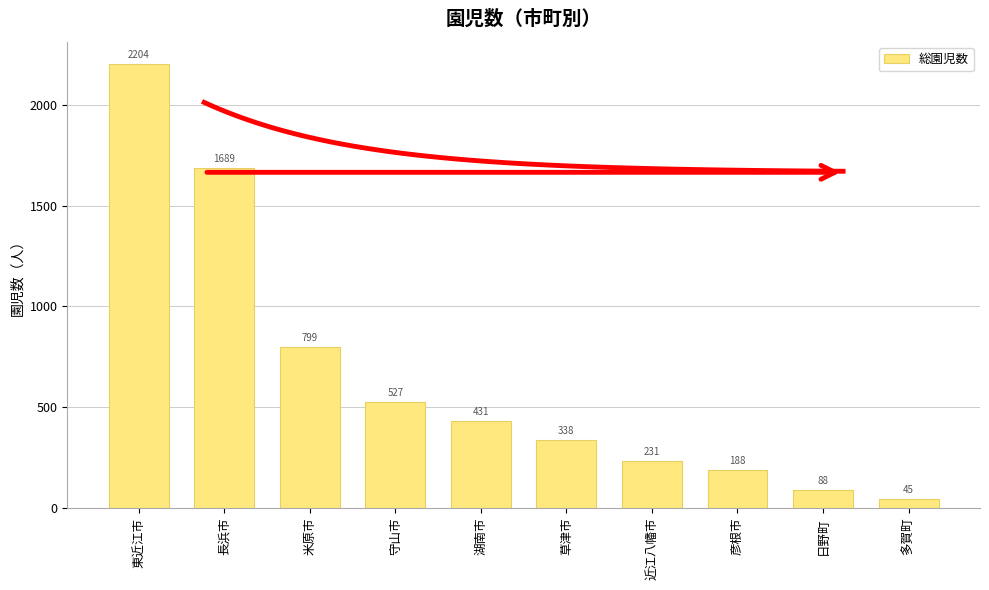

What position from the right is 近江八幡市?

4